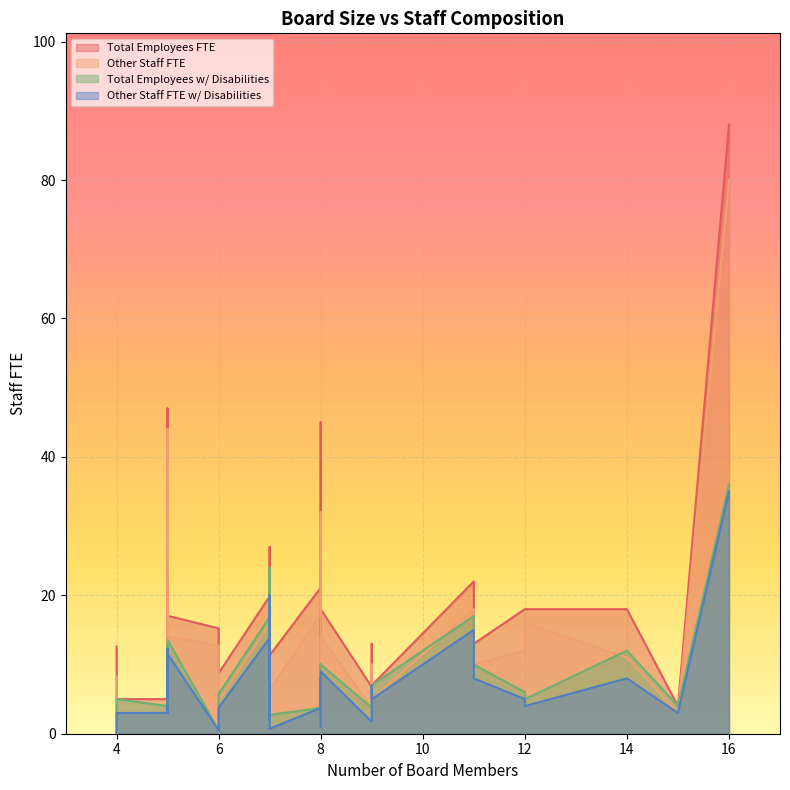

In Other Staff FTE, how many points are lower than both neighbors (excluding endpoints)?

9